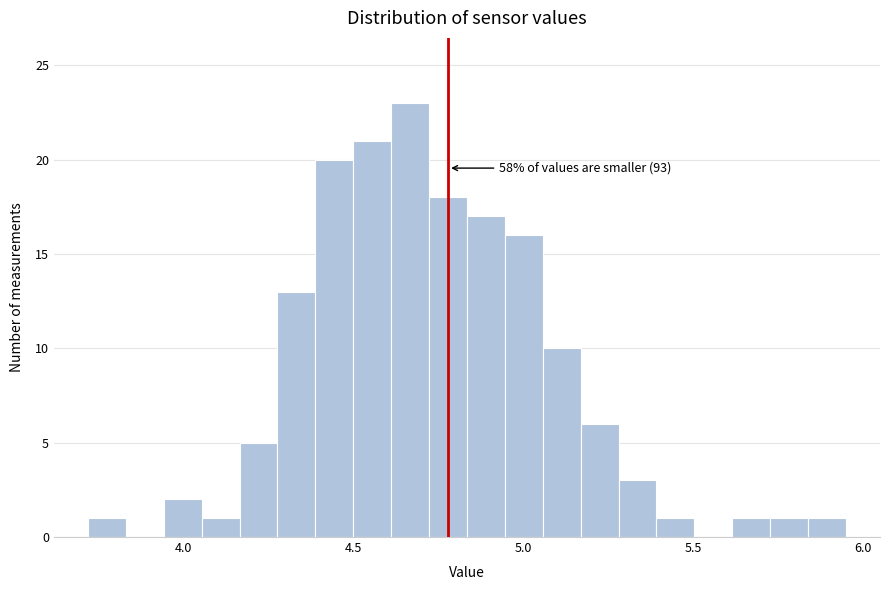

Around what value on the x-axis is the tallest bar? Give the approximate position of its centre, as read against the axis.

4.65